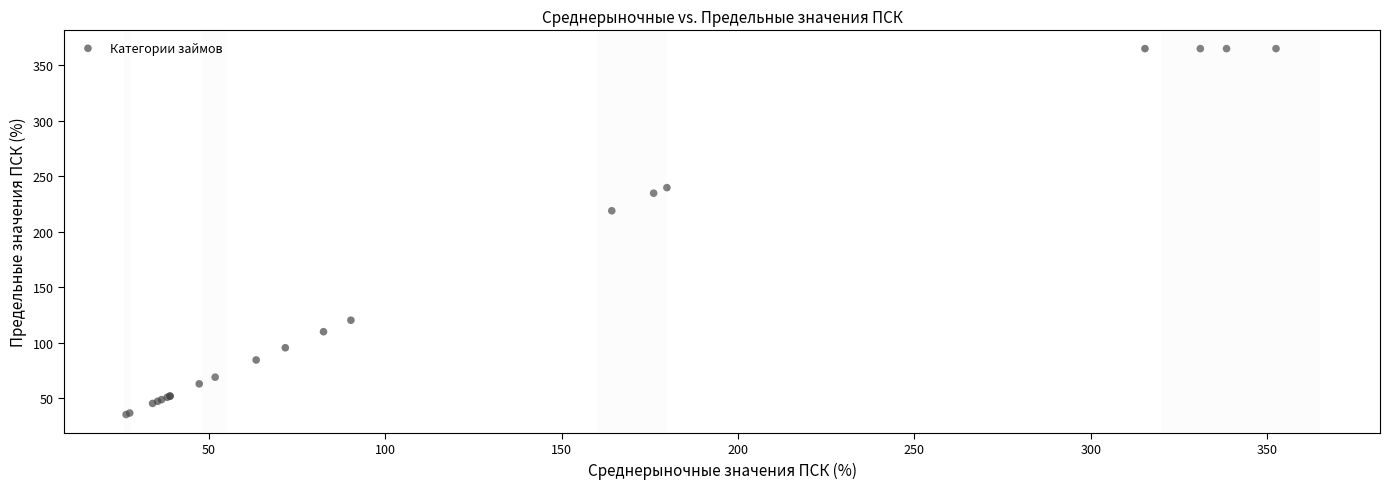

What Y value in the scatter plot is closest to 200?

219.0